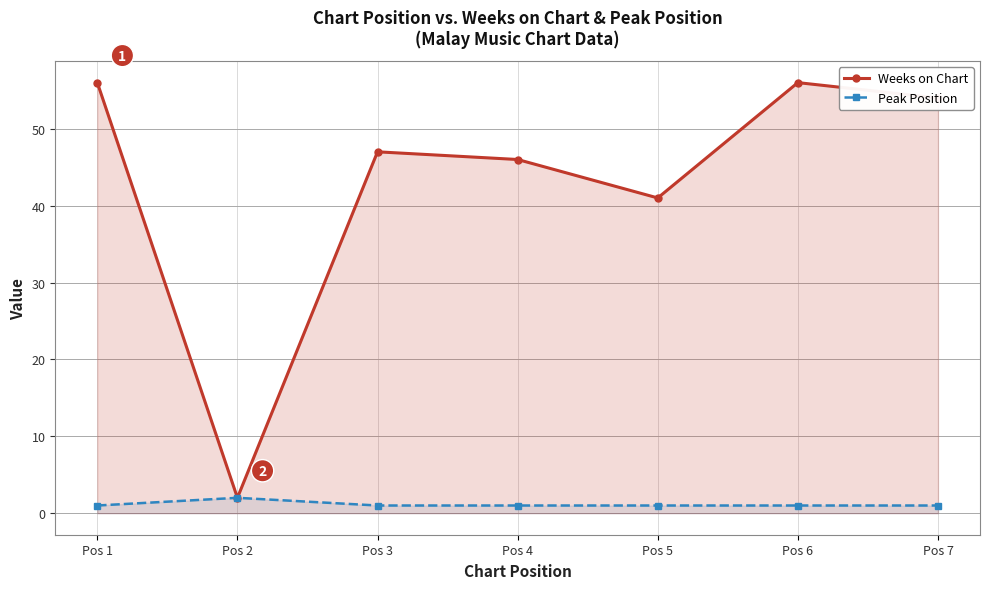

At which label is Weeks on Chart closest to 29?

Pos 5